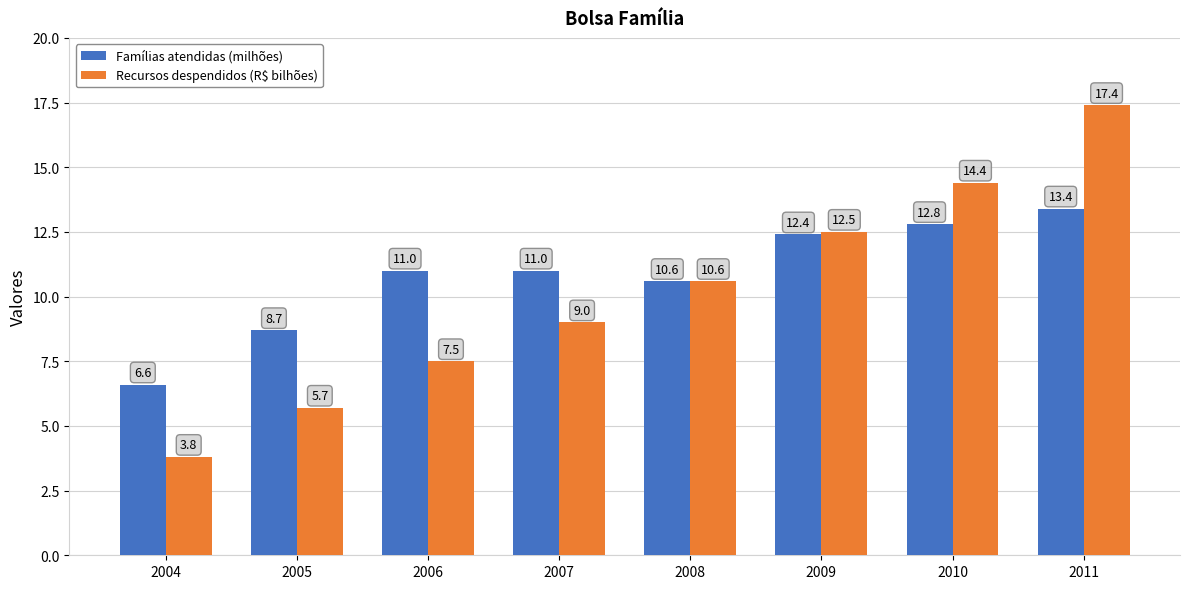

What is the difference between the Recursos despendidos (R$ bilhões) values at 2009 and 2008?

1.9